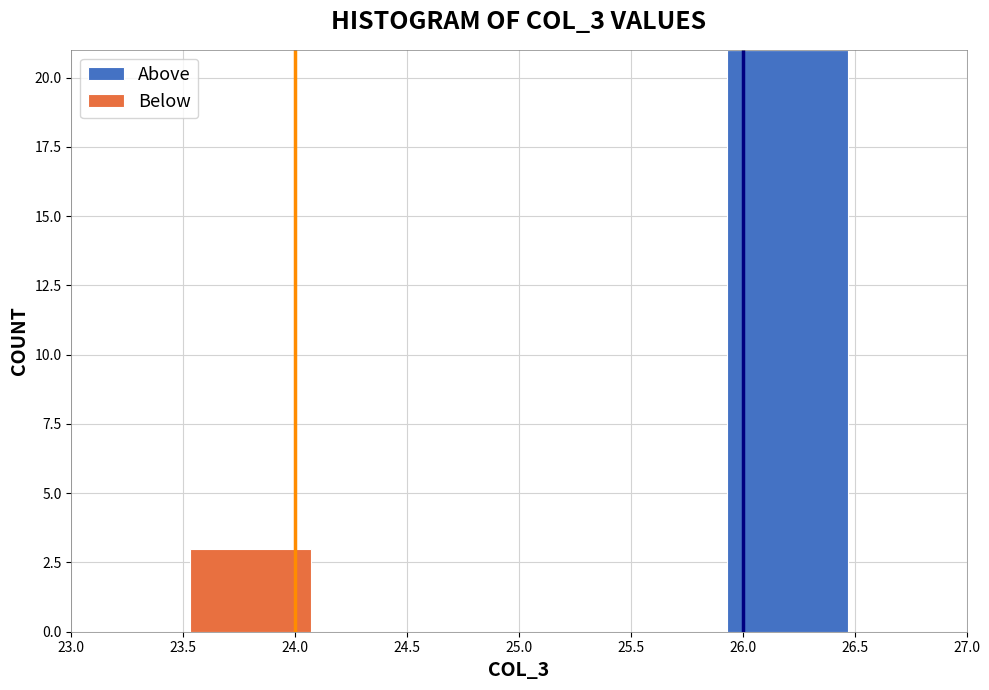

Which range on the x-axis has the tallest stacked bar (by total height)?

25.9 to 26.5